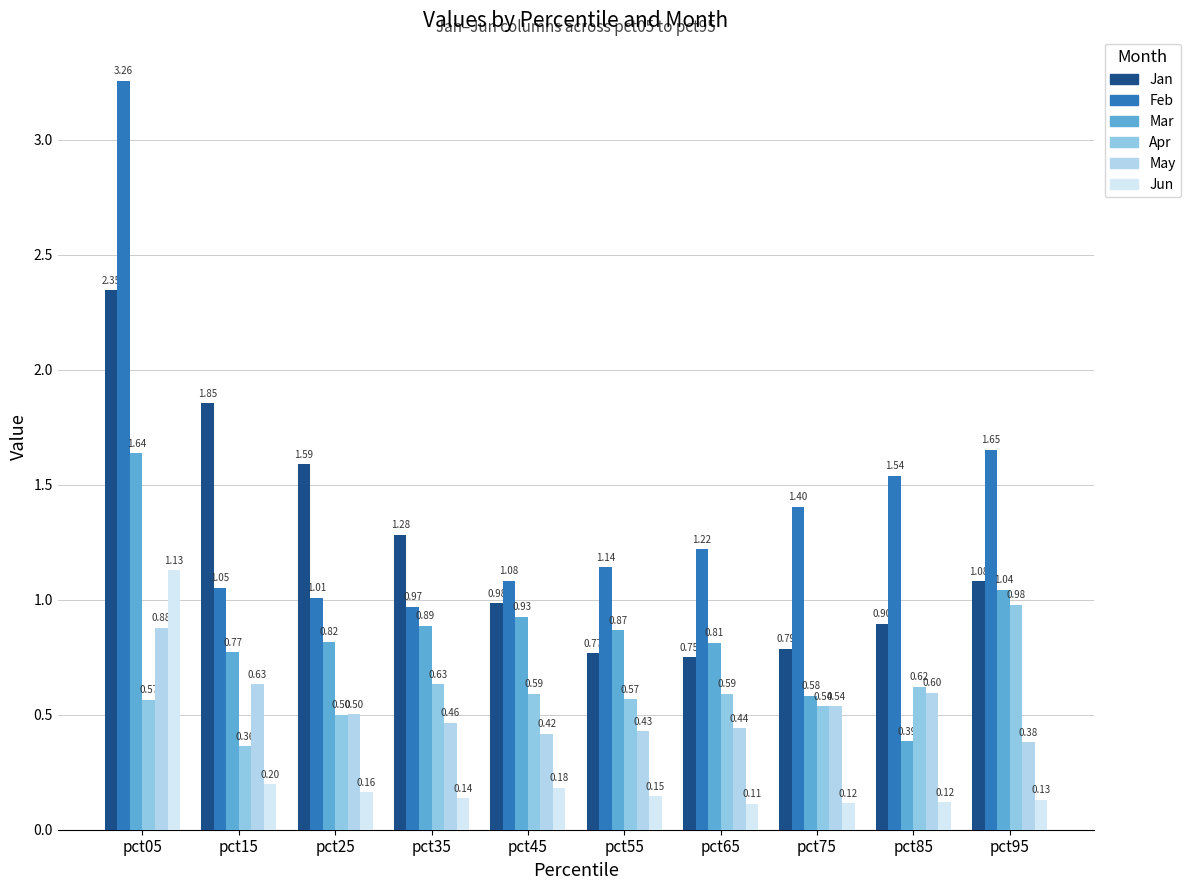

At which category is the sum across all series the highest?

pct05